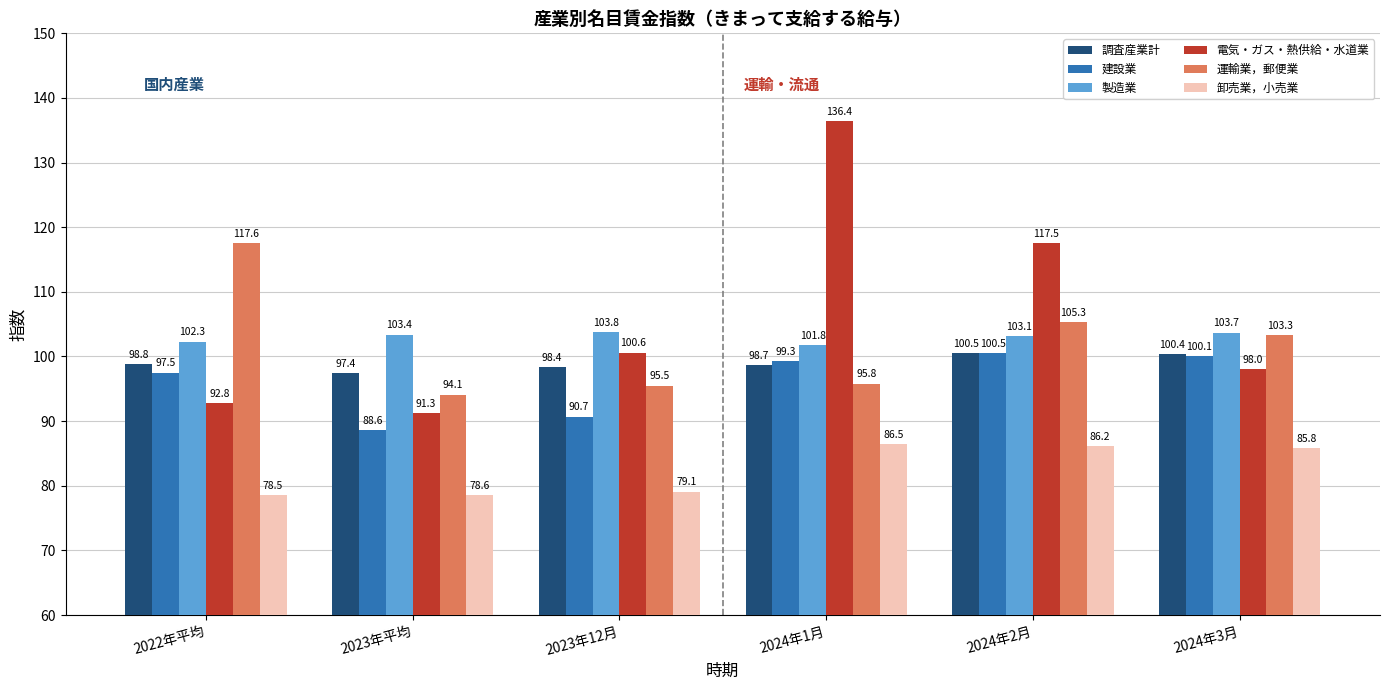

What is the label of the 6th bar from the right?

2022年平均